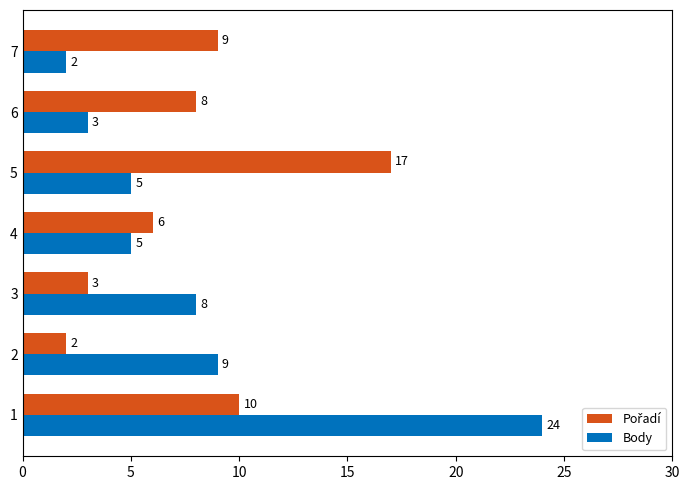

True or false: Body has a value of 1 at 7.

False